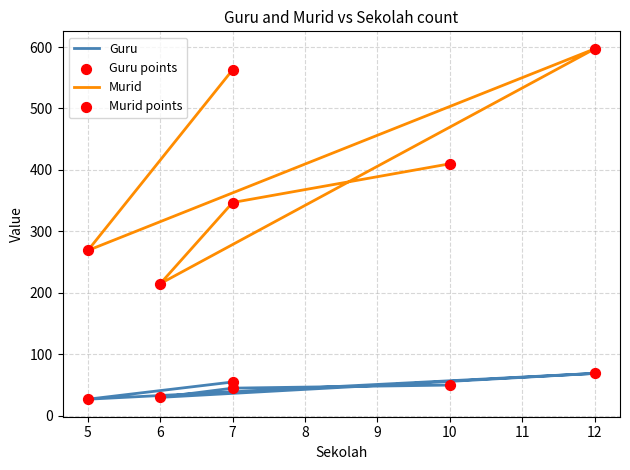

Is the value of Guru points at 12 greater than the value of Murid points at 7?

No